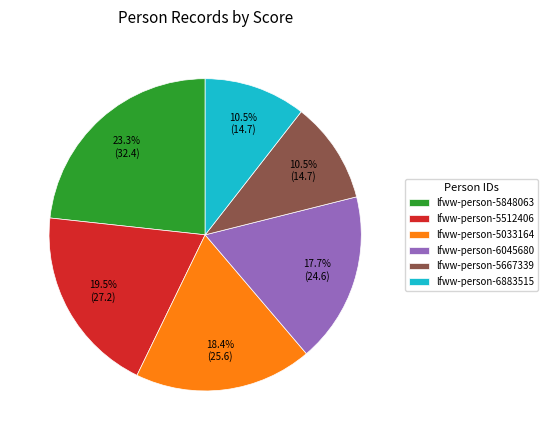

Is lfww-person-5667339 the majority of the pie?

No